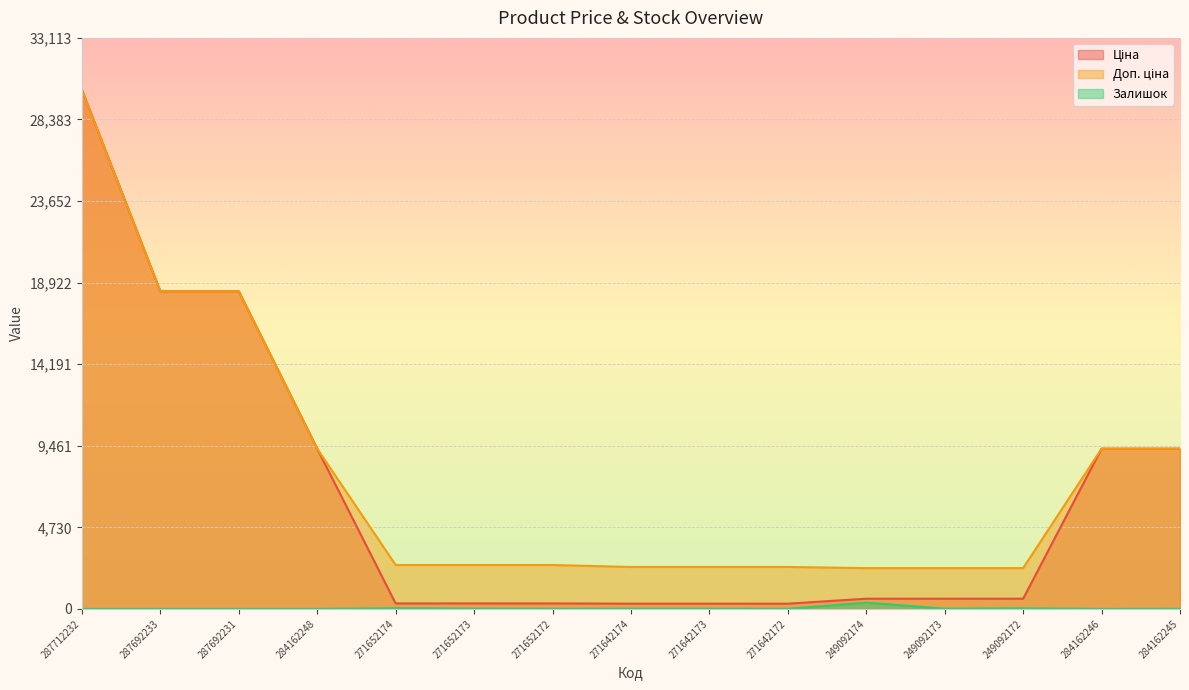

Does the chart display data point markers on the line(s)?

No